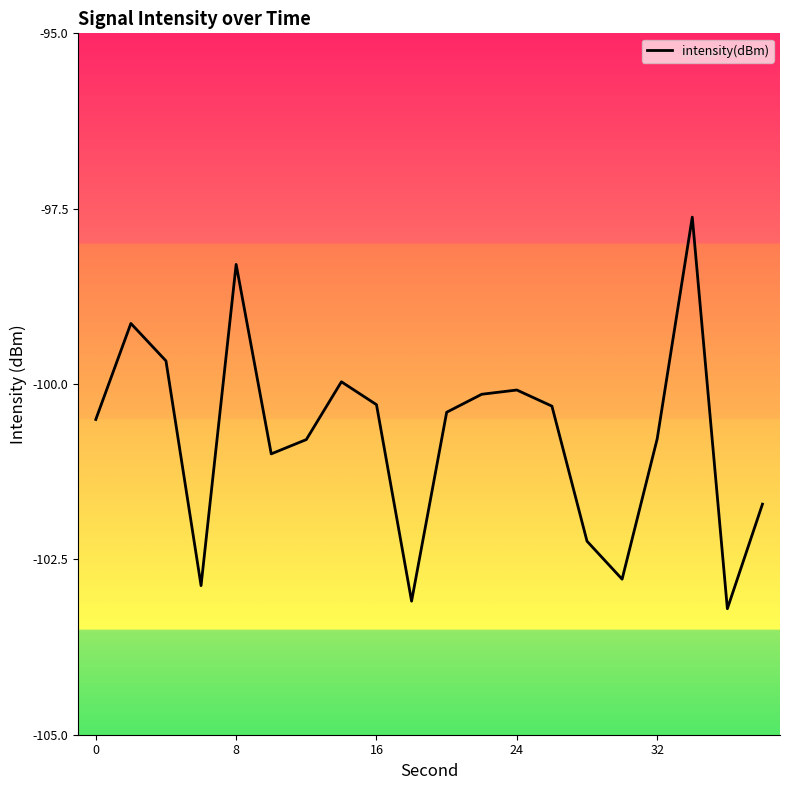

What is the minimum value shown in the chart?

-103.2